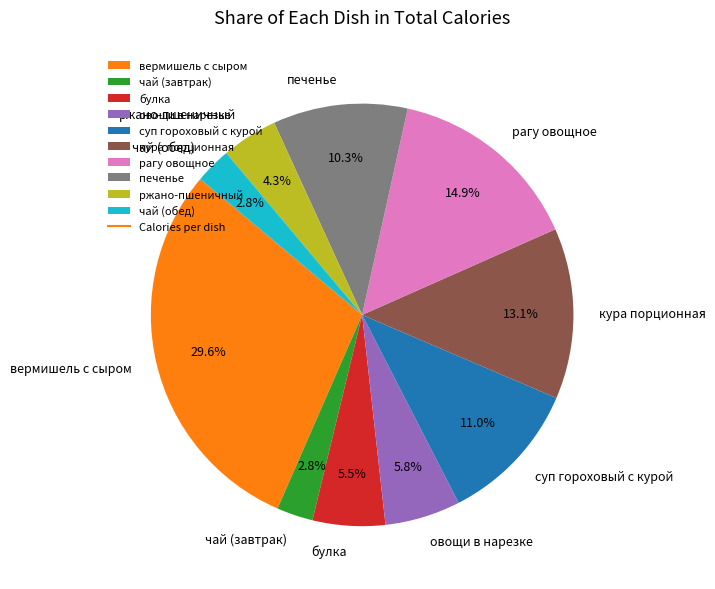

What percentage is the чай (завтрак) slice, to the nearest percent?

3%